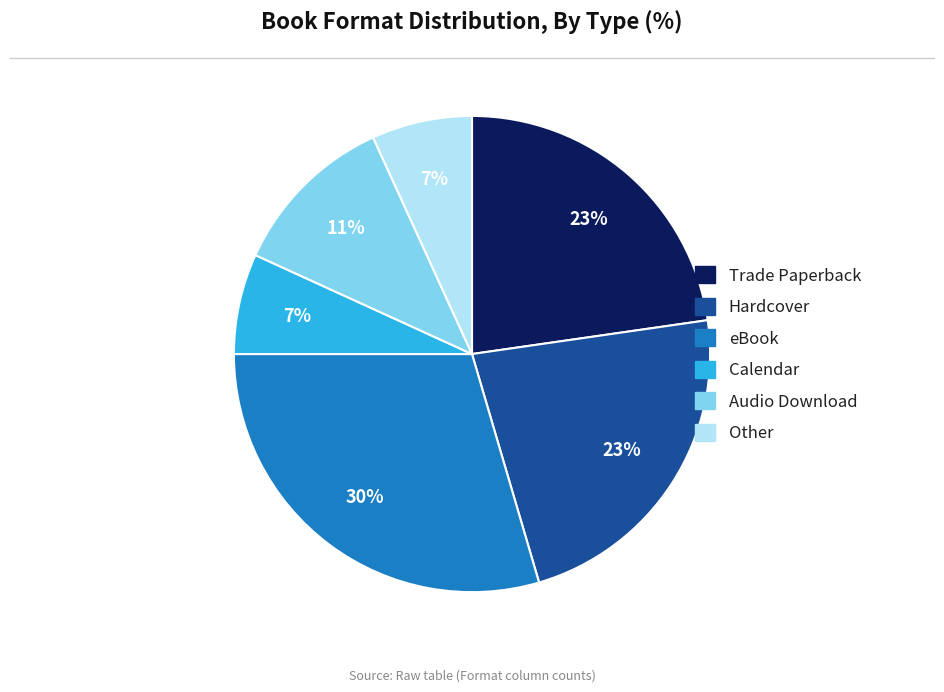

Is there any slice that represents more than half of the pie?

No